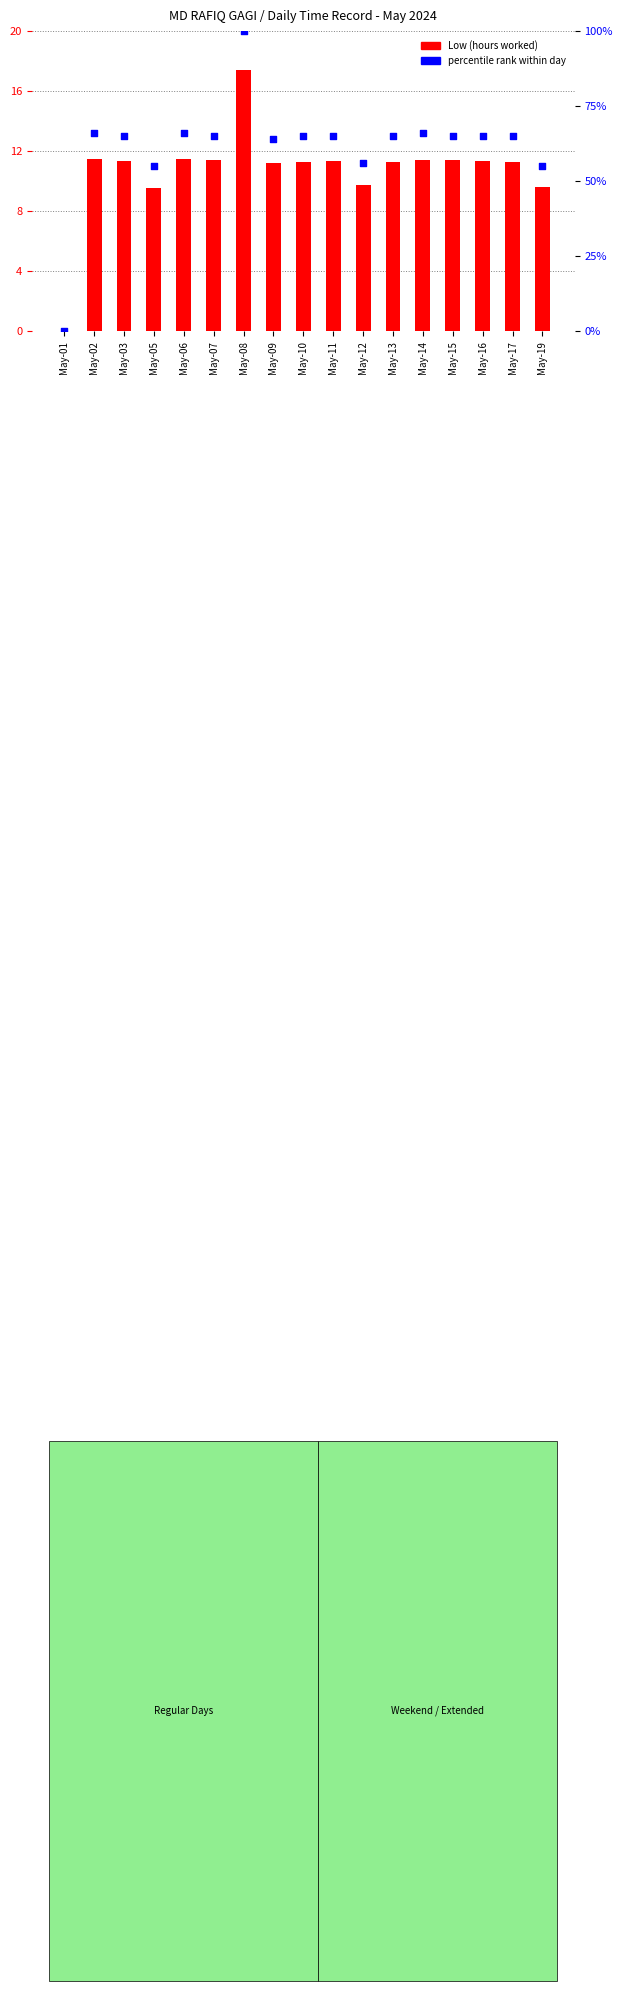

Is the value of percentile rank within day at May-05 greater than the value of Low (hours worked) at May-10?

Yes